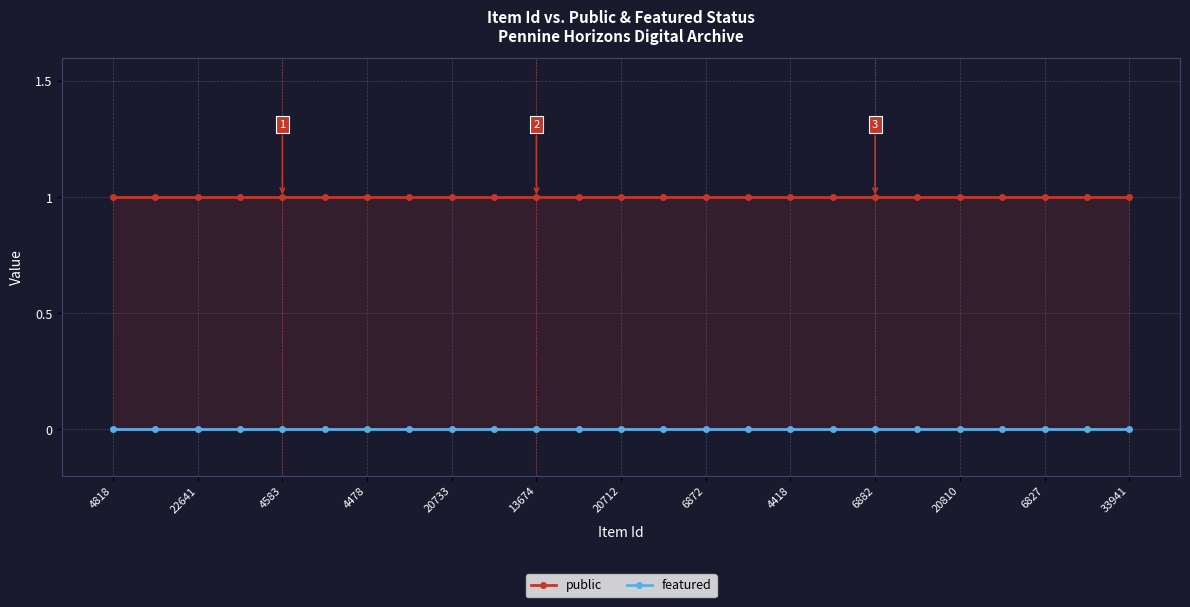

Which series has the widest spread of values?

public